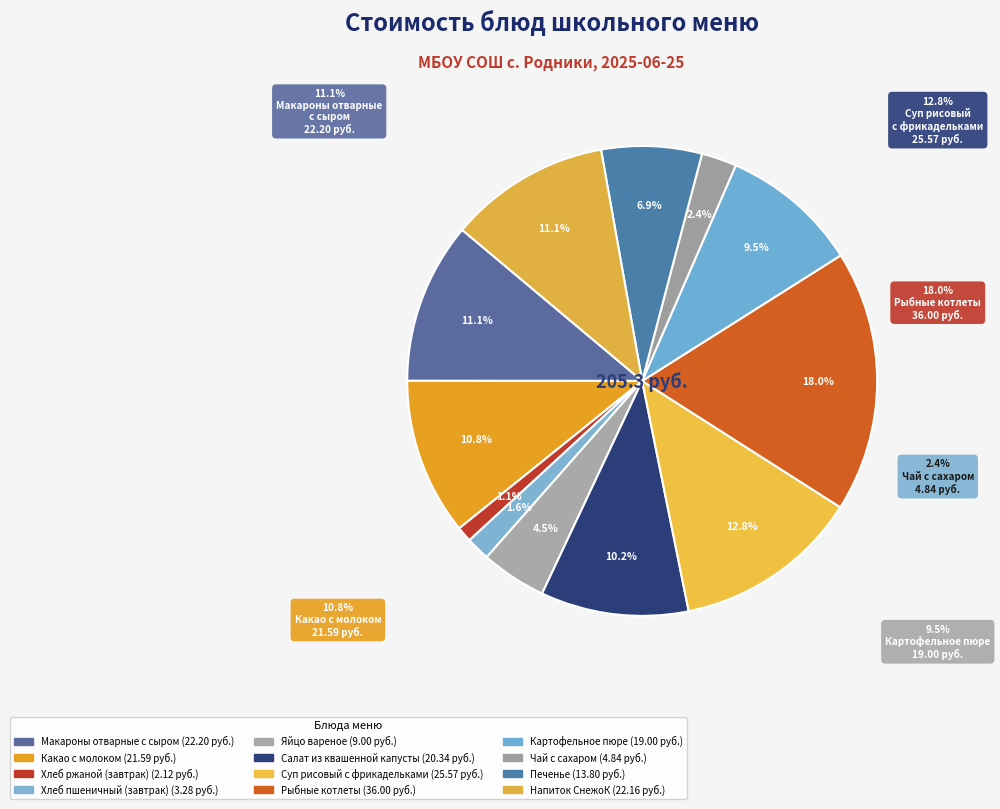

What percentage is the Хлеб пшеничный (завтрак) slice, to the nearest percent?

2%